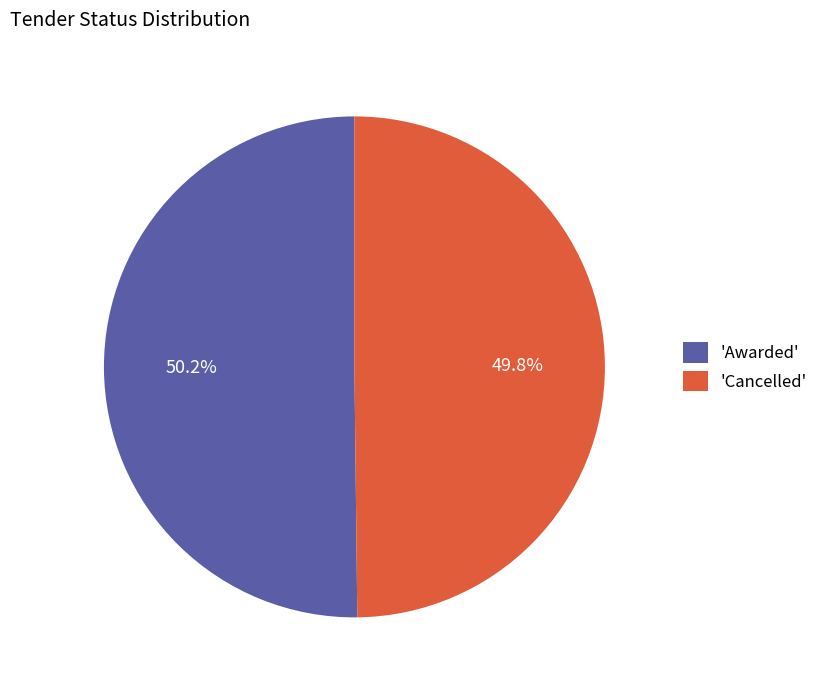

What is the ratio of the value at 'Awarded' to the value at 'Cancelled'?

1.0